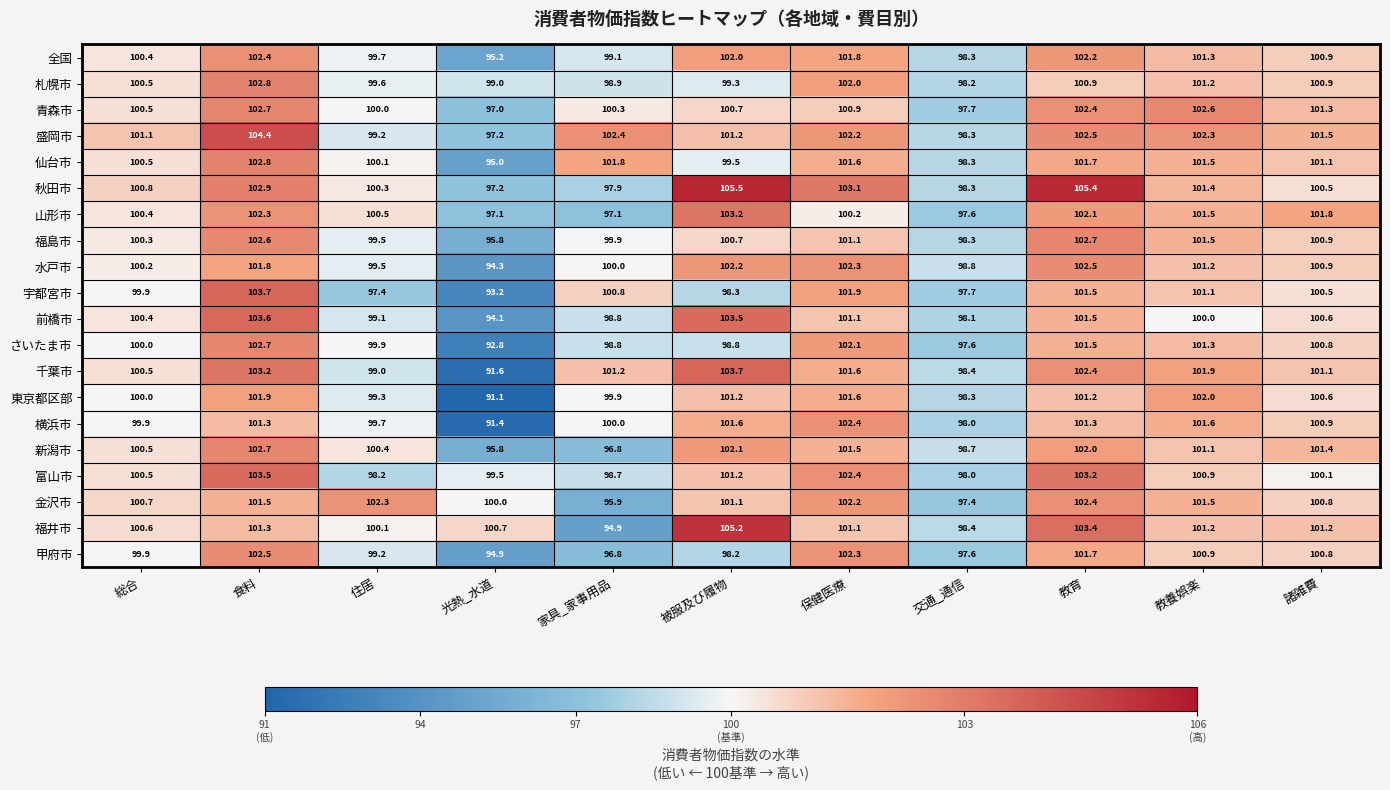

What is the average value of the 仙台市 series?

100.4